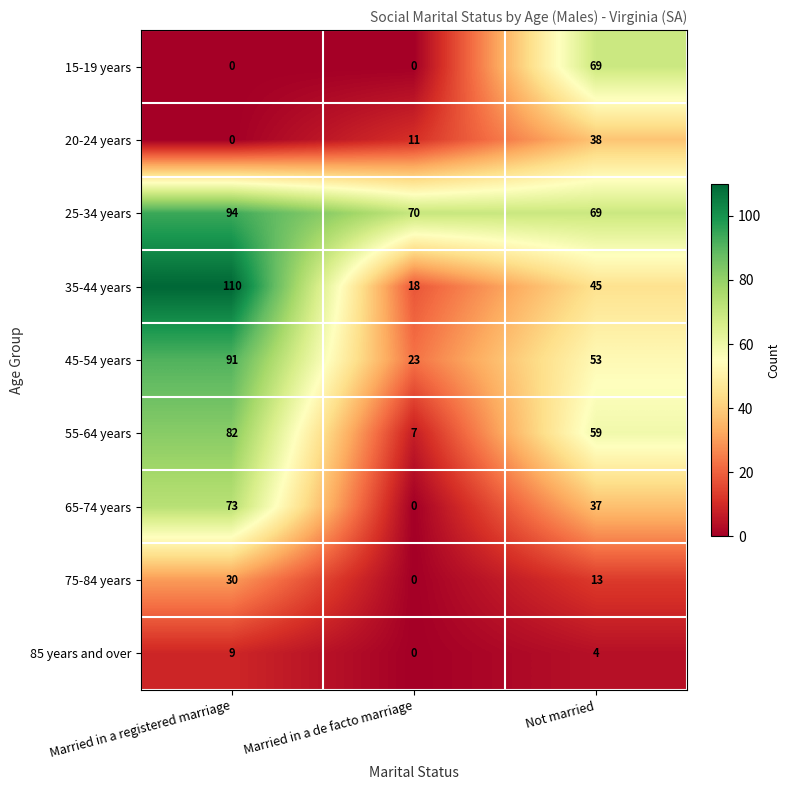

Rank the series by their maximum value, from lowest to highest.

85 years and over, 75-84 years, 20-24 years, 15-19 years, 65-74 years, 55-64 years, 45-54 years, 25-34 years, 35-44 years